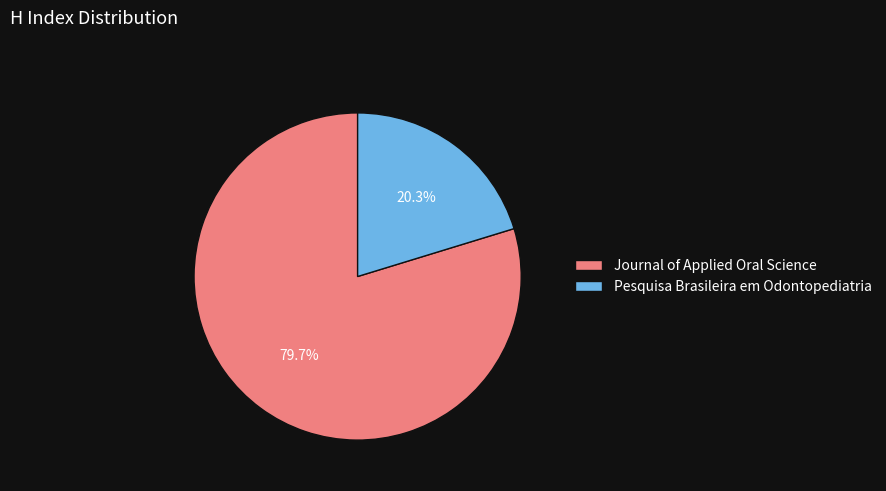

True or false: Journal of Applied Oral Science accounts for 74% of the total.

False